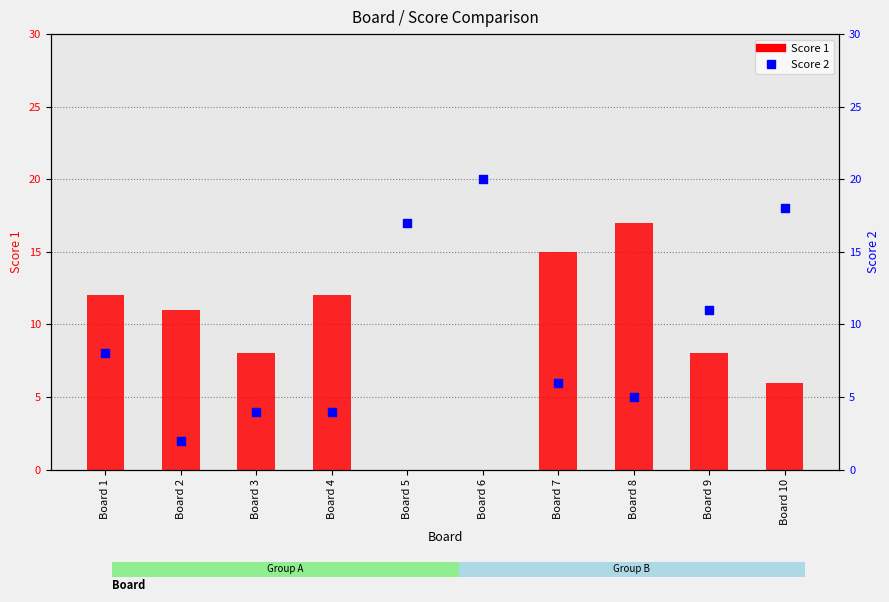

At which category is the sum across all series the highest?

Board 10